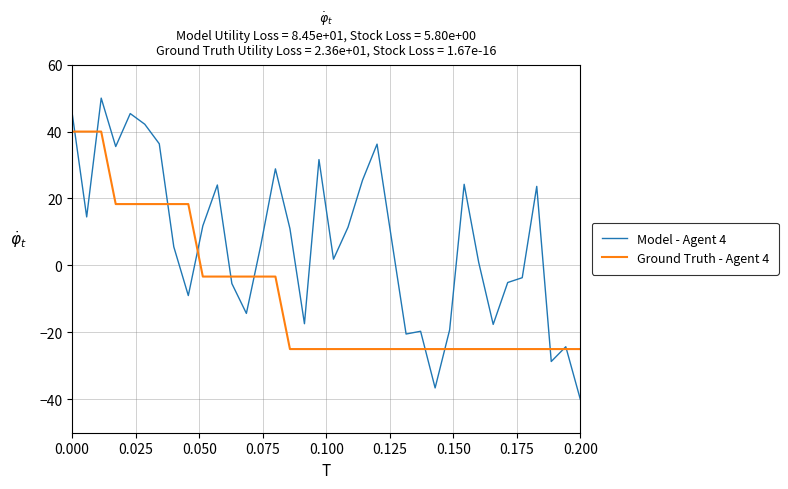

List the series in order of their overall mean, lowest first.

Ground Truth - Agent 4, Model - Agent 4